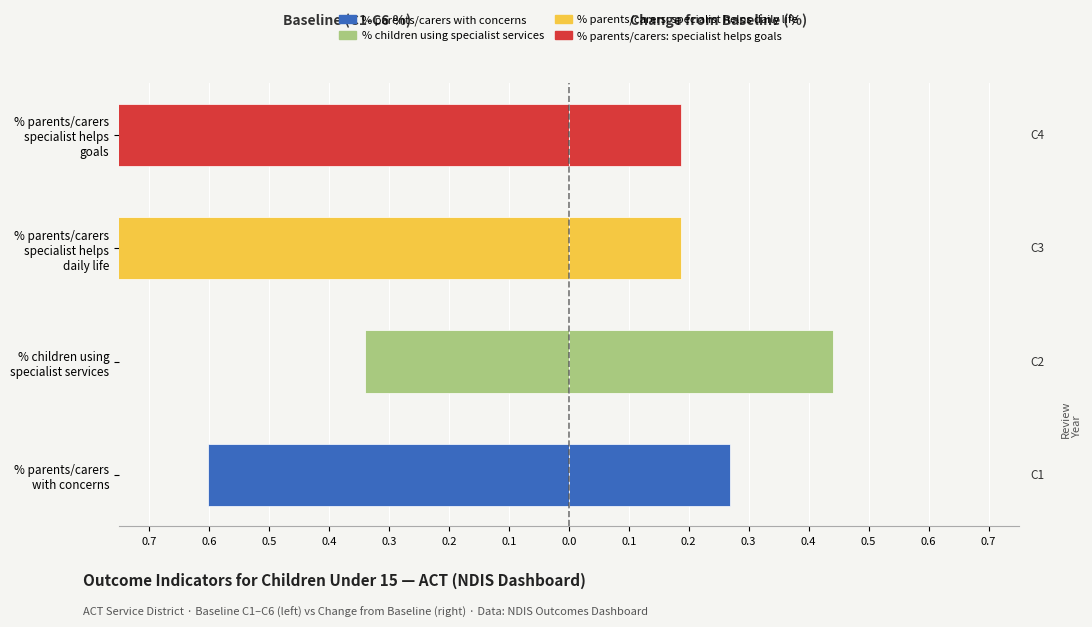

Which has a higher value, Birth to SS - C4 or Birth to SS - C3?

Birth to SS - C4